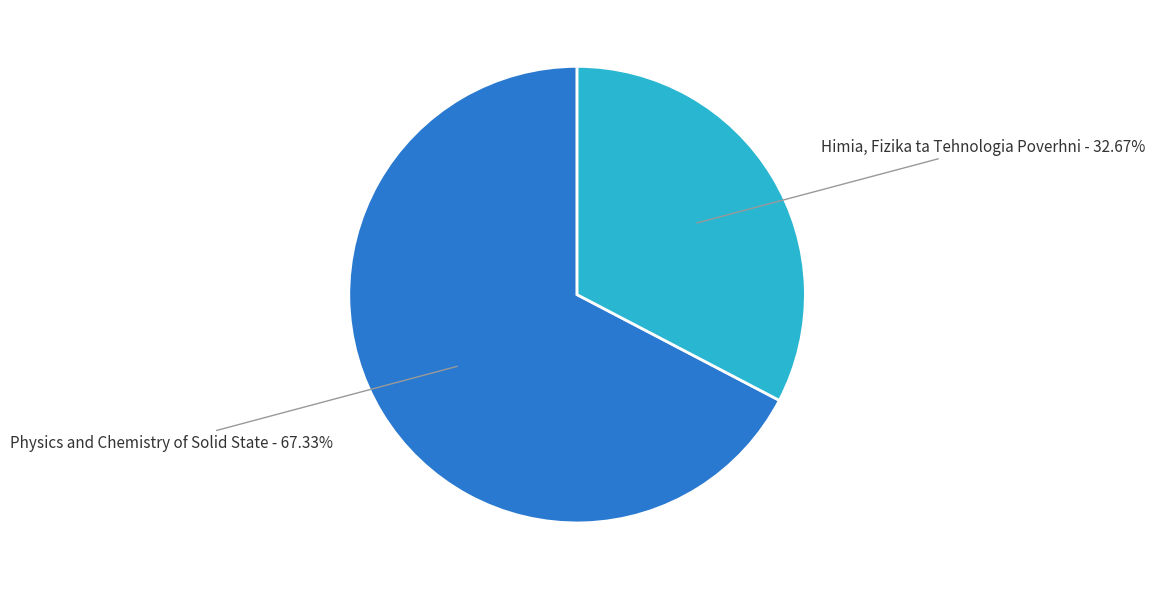

Rank the categories by value from lowest to highest.

Himia, Fizika ta Tehnologia Poverhni, Physics and Chemistry of Solid State